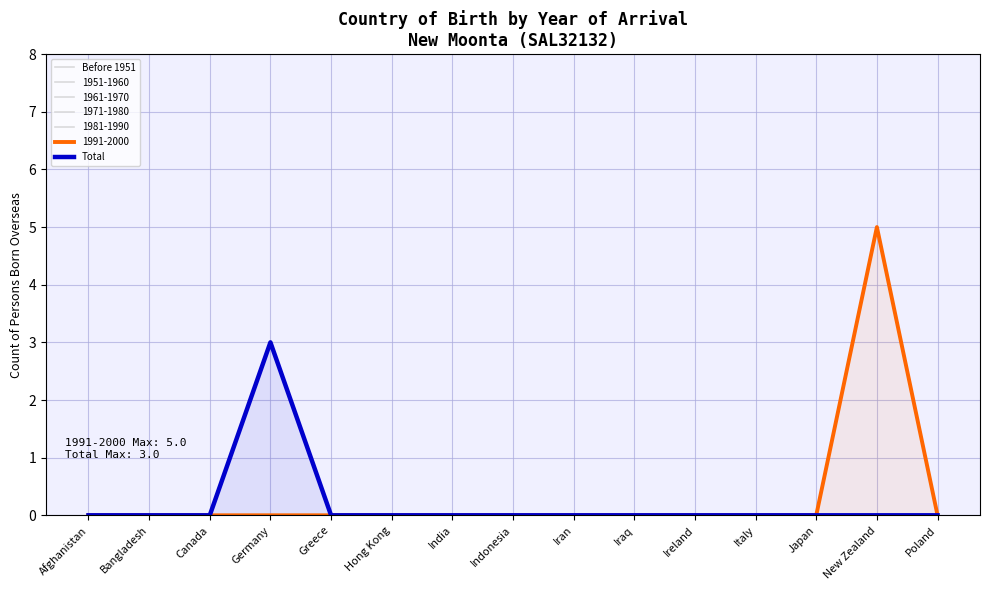

What is the highest value of the 1991-2000 series?

5